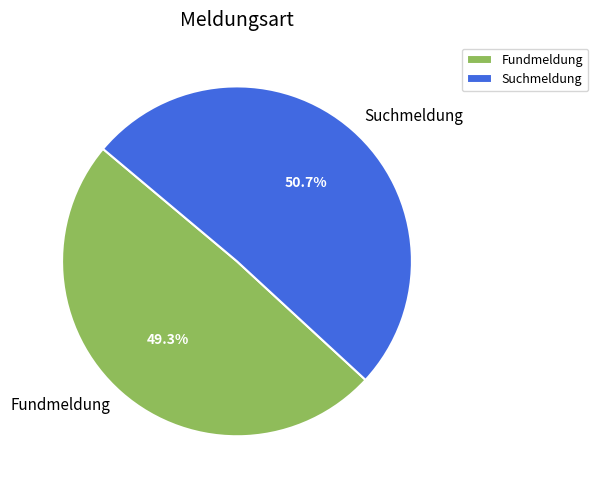

Between Fundmeldung and Suchmeldung, which is larger?

Suchmeldung